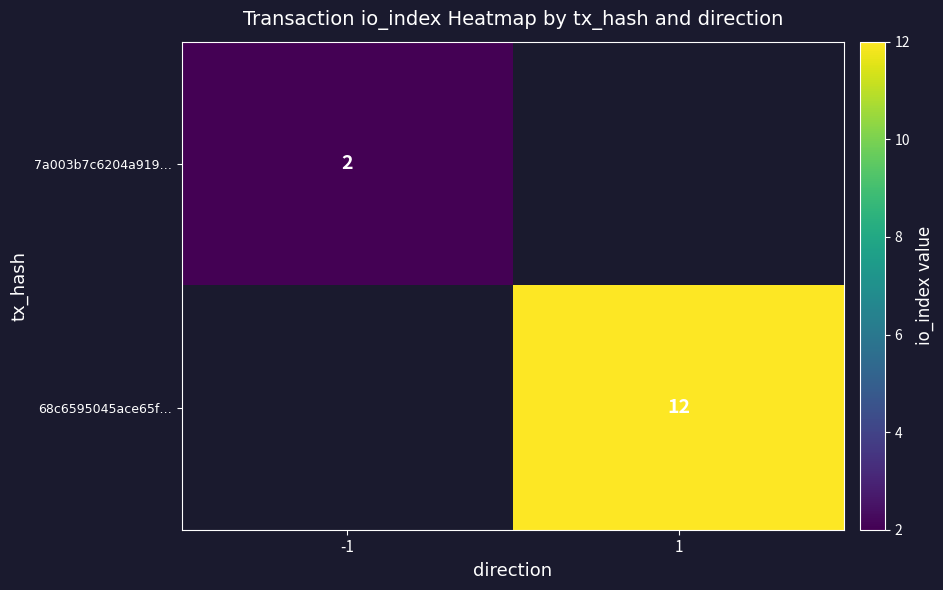

The value of 68c6595045ace65f… at 1 is 7. True or false?

False